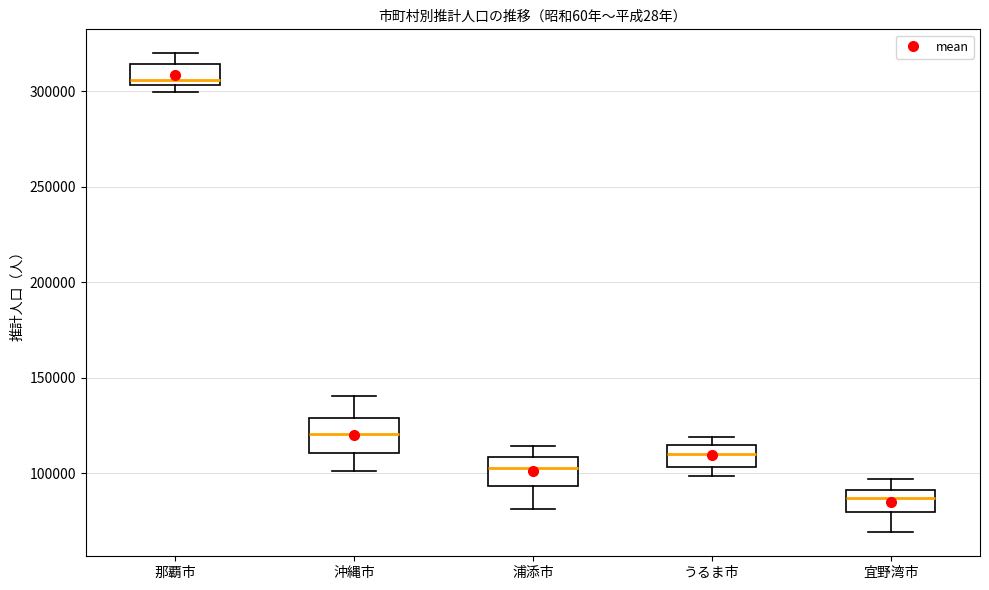

Reading left to right, read every box against the y-axis: the position of its median line, the range the box covers, and the ends of its whiskers. The values are not printed on the chart, so give them approximately, as read against the axis.

那覇市: median 305000 (just above the box's lower edge), box 305000 to 315000, whiskers 300000 to 320000
沖縄市: median 120000, box 110000 to 130000, whiskers 100000 to 140000
浦添市: median 105000, box 95000 to 110000, whiskers 80000 to 115000
うるま市: median 110000, box 105000 to 115000, whiskers 100000 to 120000
宜野湾市: median 85000, box 80000 to 90000, whiskers 70000 to 95000